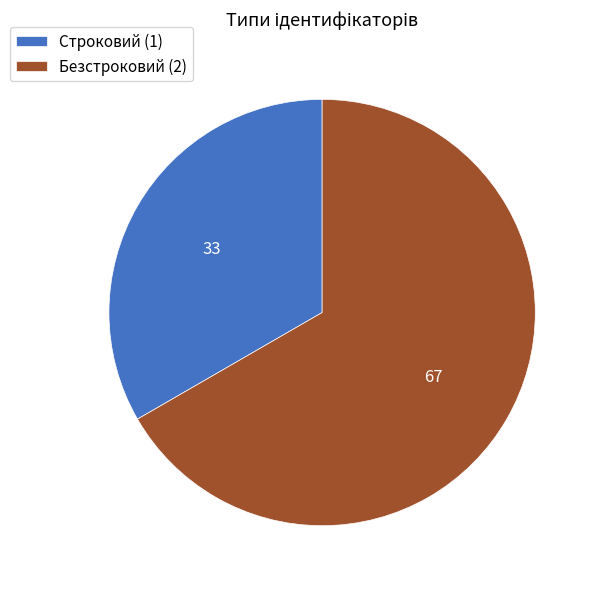

Which category accounts for the majority?

Безстроковий